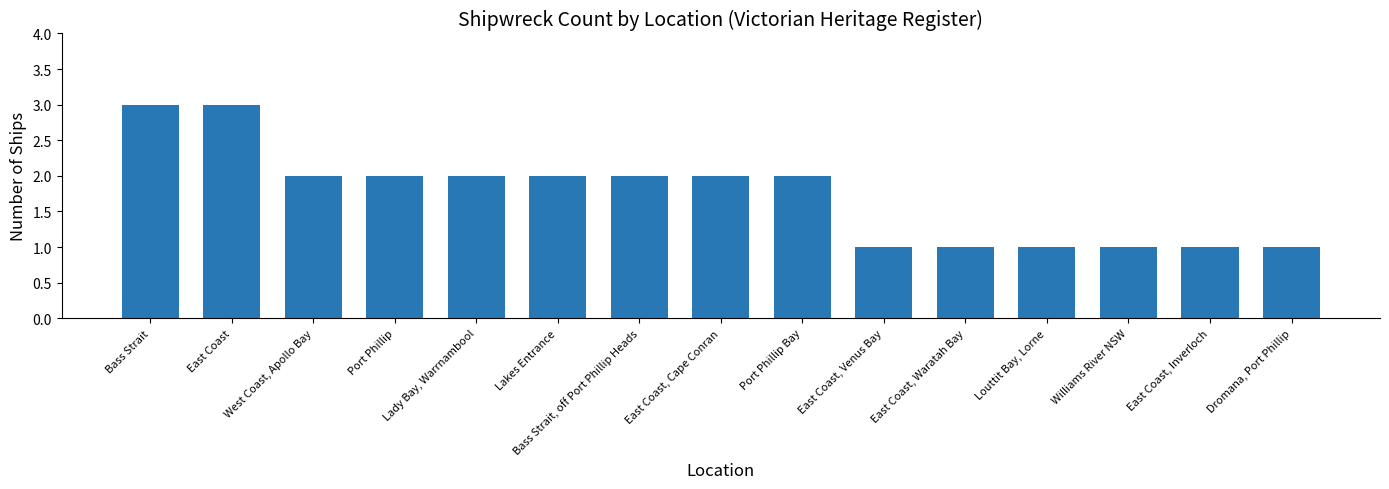

What is the ratio of the value at East Coast, Inverloch to the value at Dromana, Port Phillip?

1.0